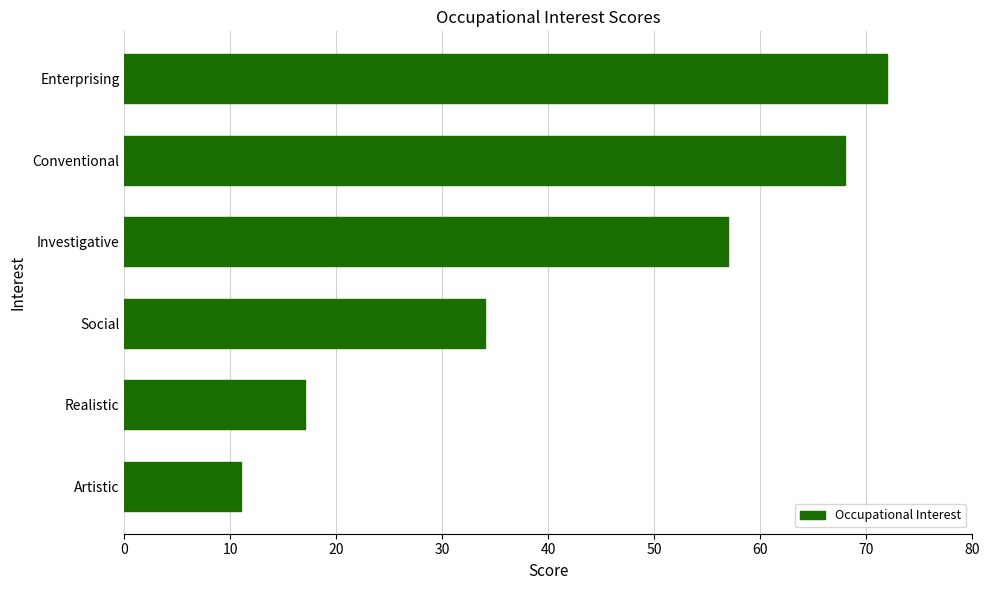

What is the maximum value shown in the chart?

72